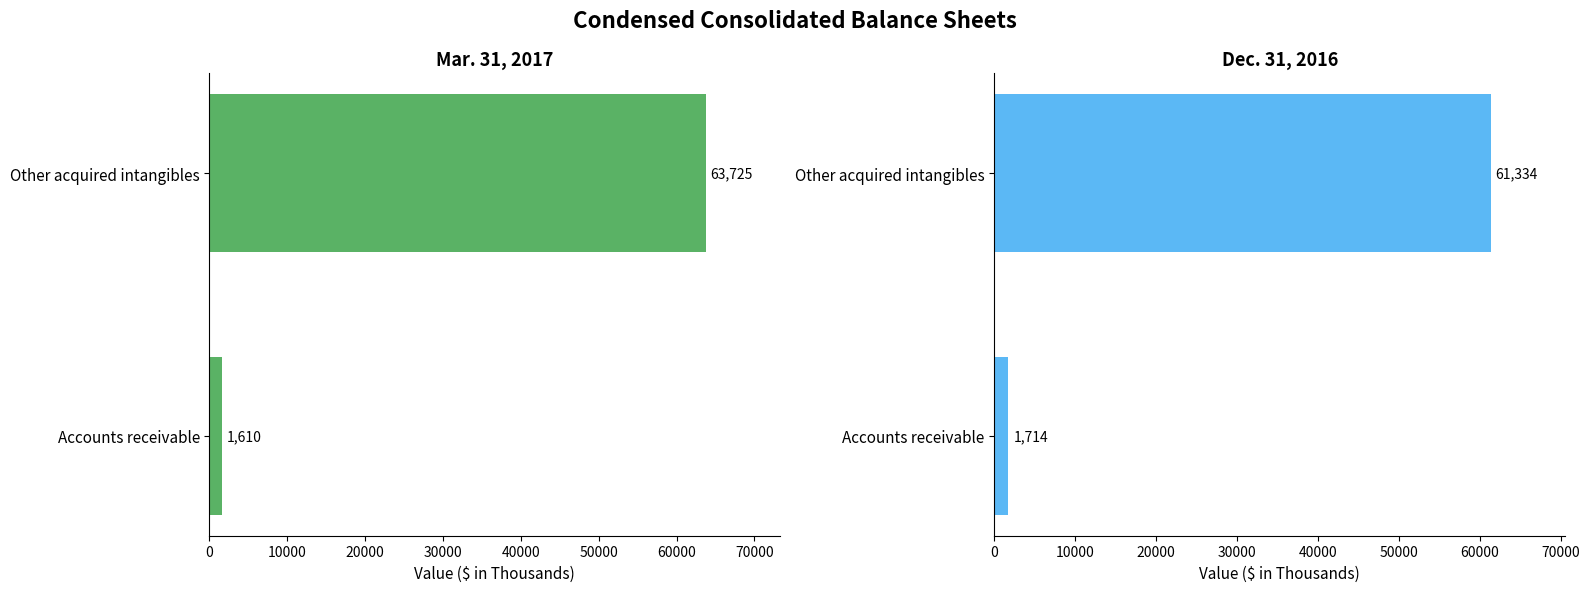

What is the difference between the Dec. 31, 2016 values at Accounts receivable and Other acquired intangibles?

59620